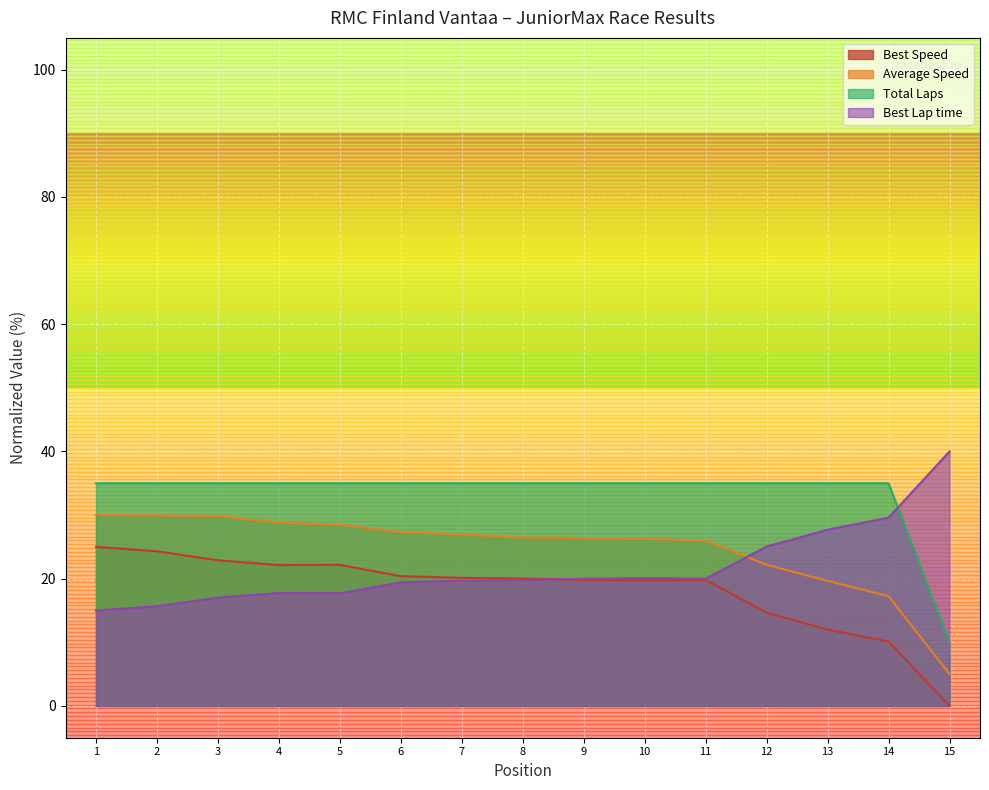

After their last crossing, which series has the higher values: Best Lap time or Best Speed?

Best Lap time